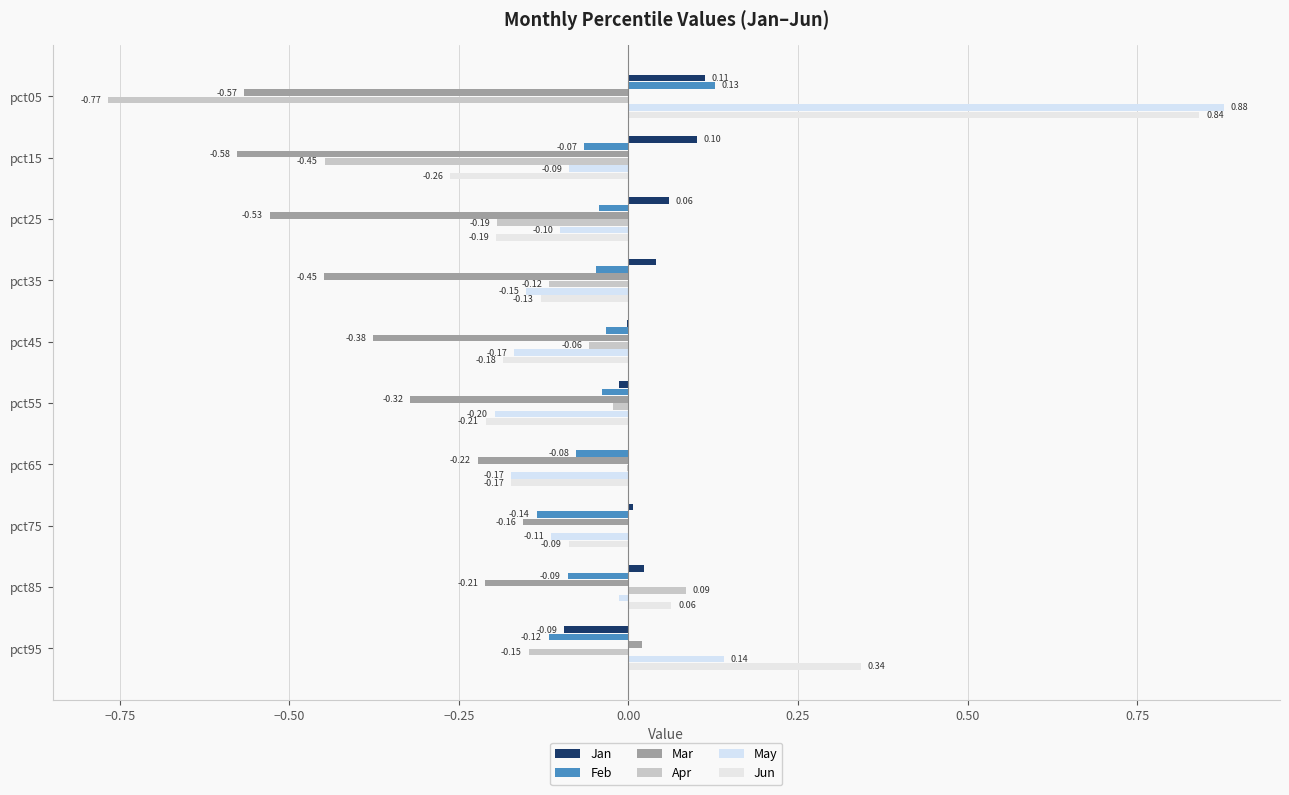

How many data points in Jan are above 0?

6